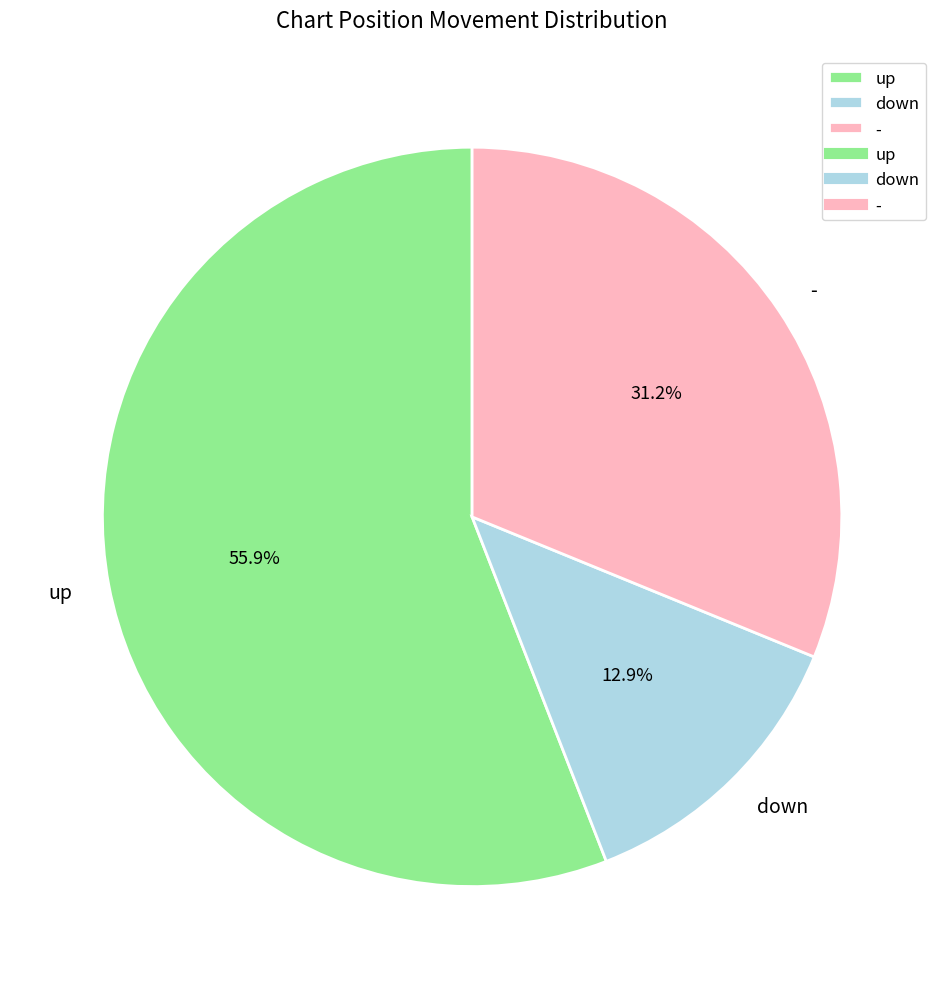

Approximately how many times larger is the value at down compared to -?

0.4